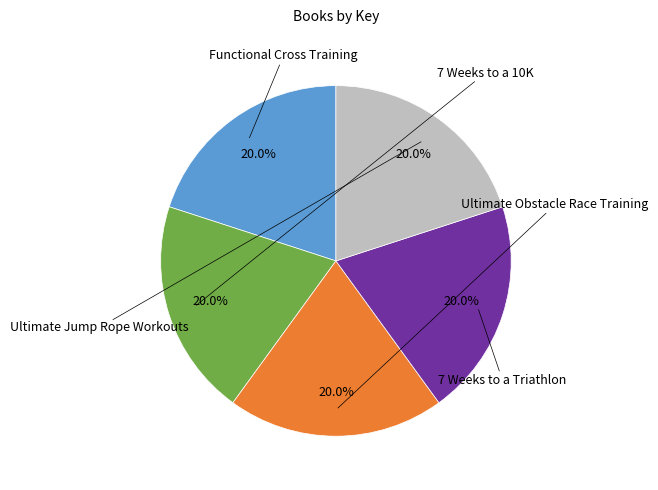

To the nearest percent, what is the combined percentage of 7 Weeks to a Triathlon and Functional Cross Training?

40%